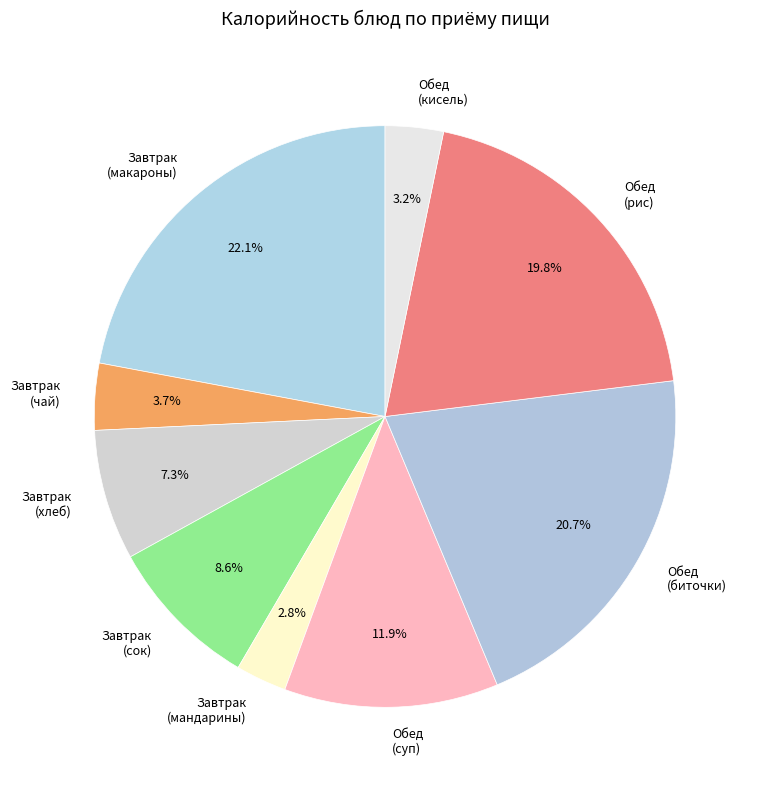

To the nearest percent, what percentage of the pie is Обед (рис)?

20%